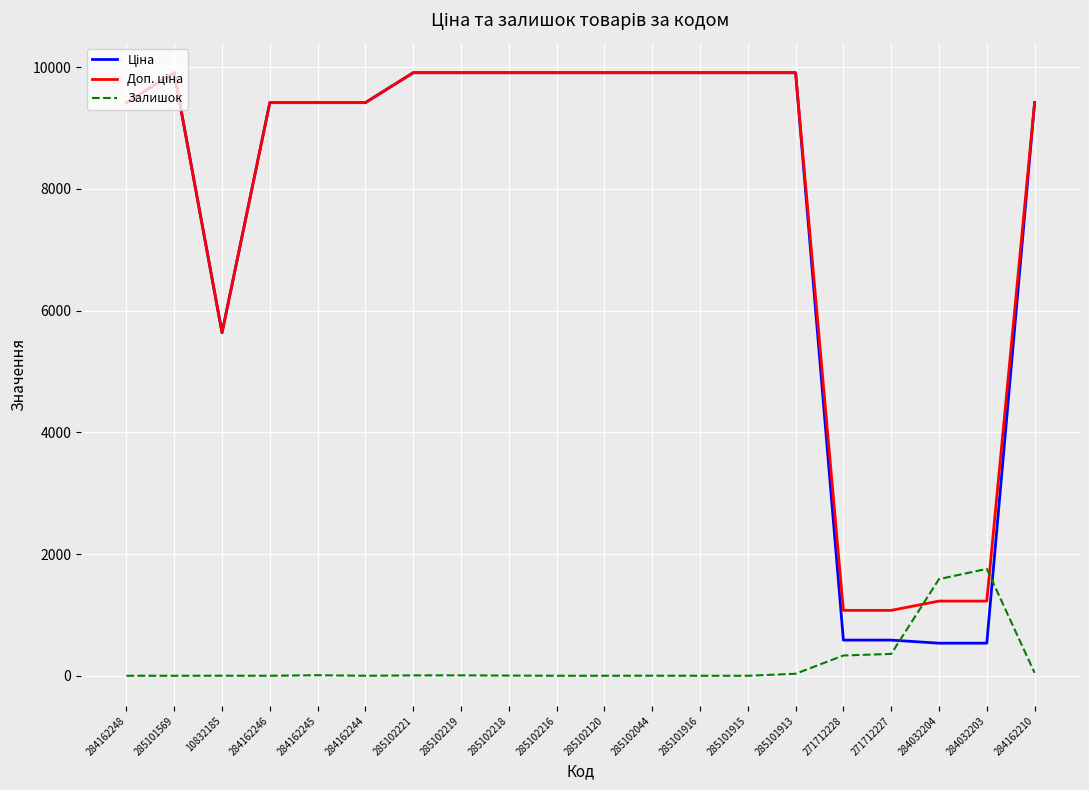

Is it true that Залишок equals 9.0 at 284162245?

True